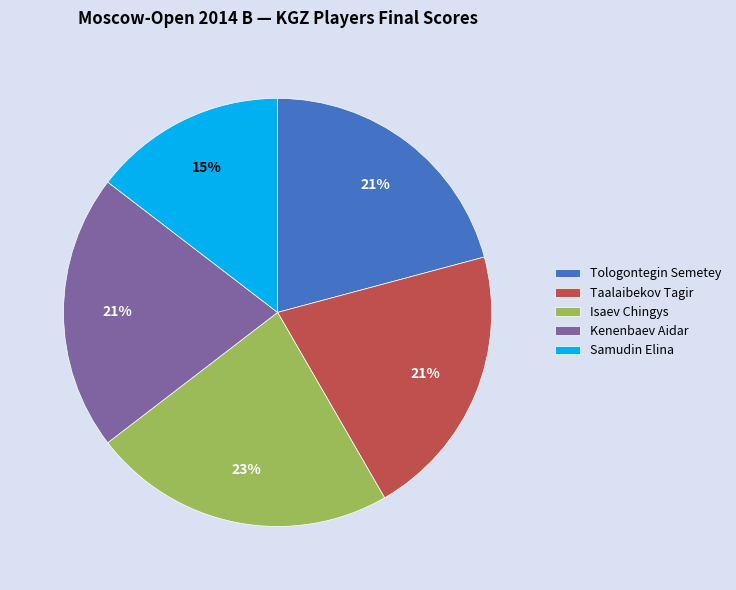

Do Tologontegin Semetey and Kenenbaev Aidar together represent more than half of the pie?

No